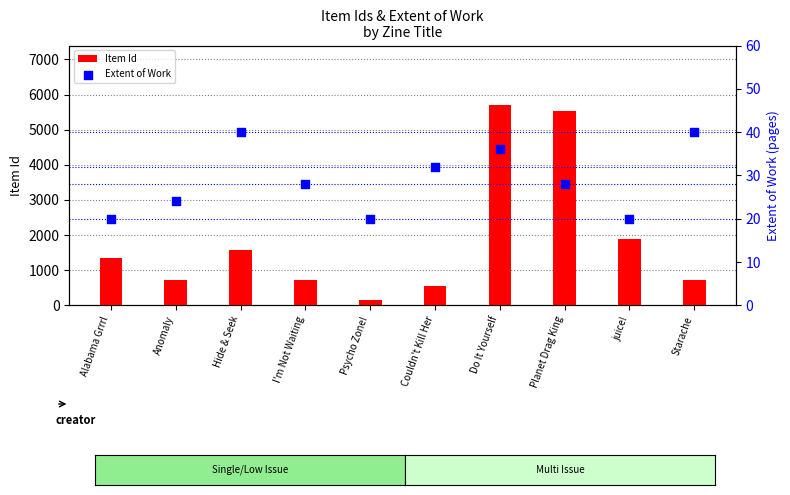

Which series has the largest total across all categories?

Item Id